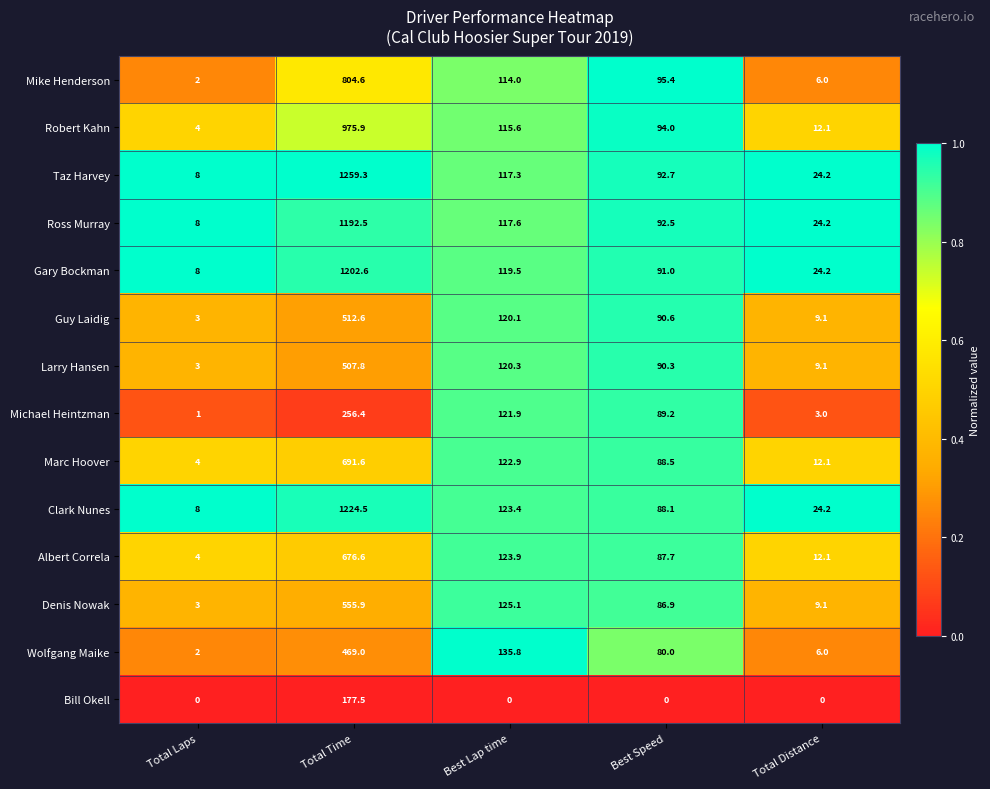

What is the difference between the second highest and second lowest values in the Clark Nunes series?

99.2